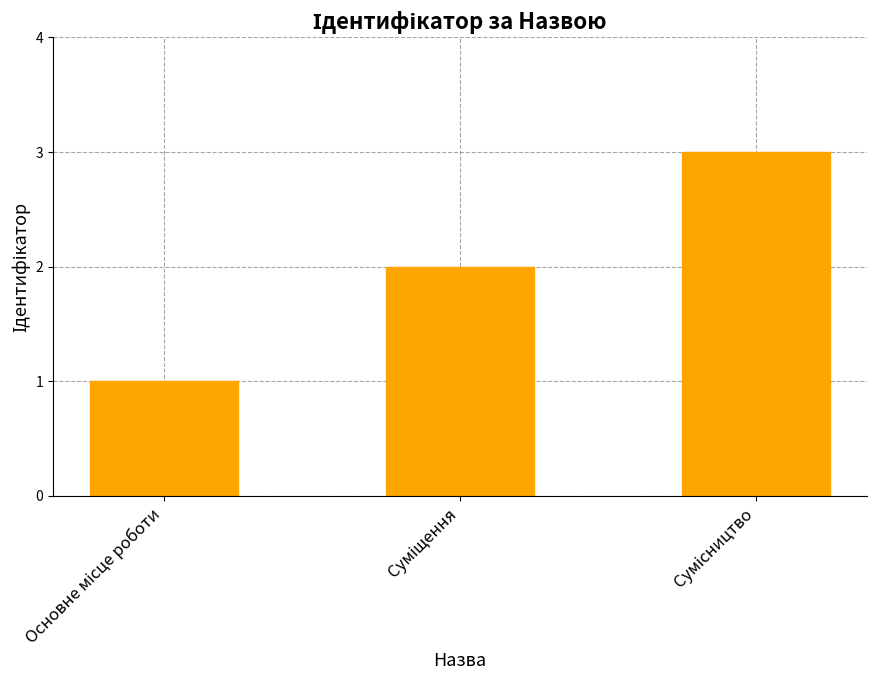

What is the sum of all values?

6